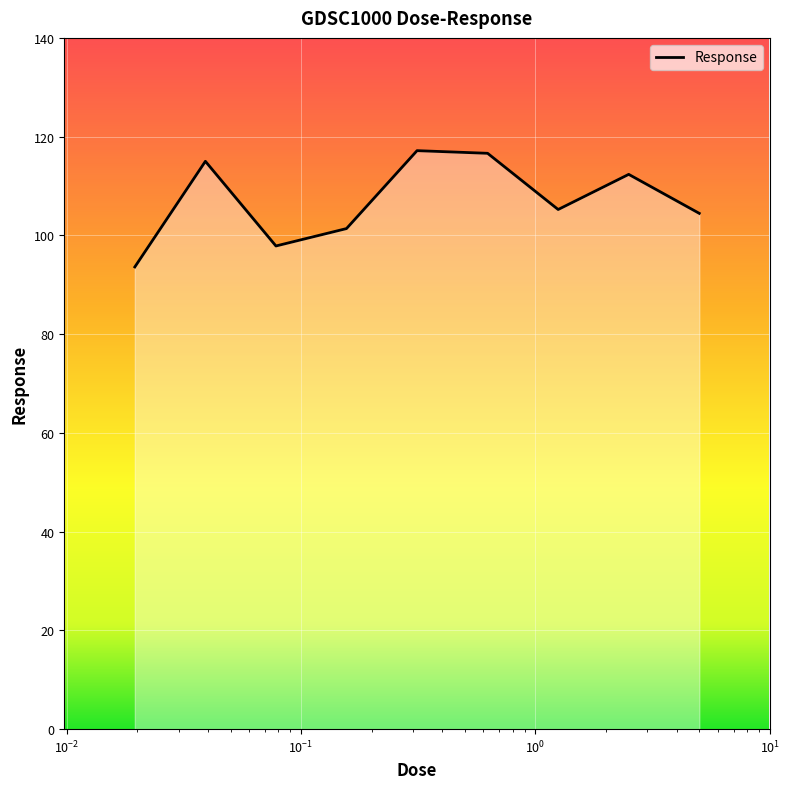

What is the difference between the maximum and minimum values?

23.6